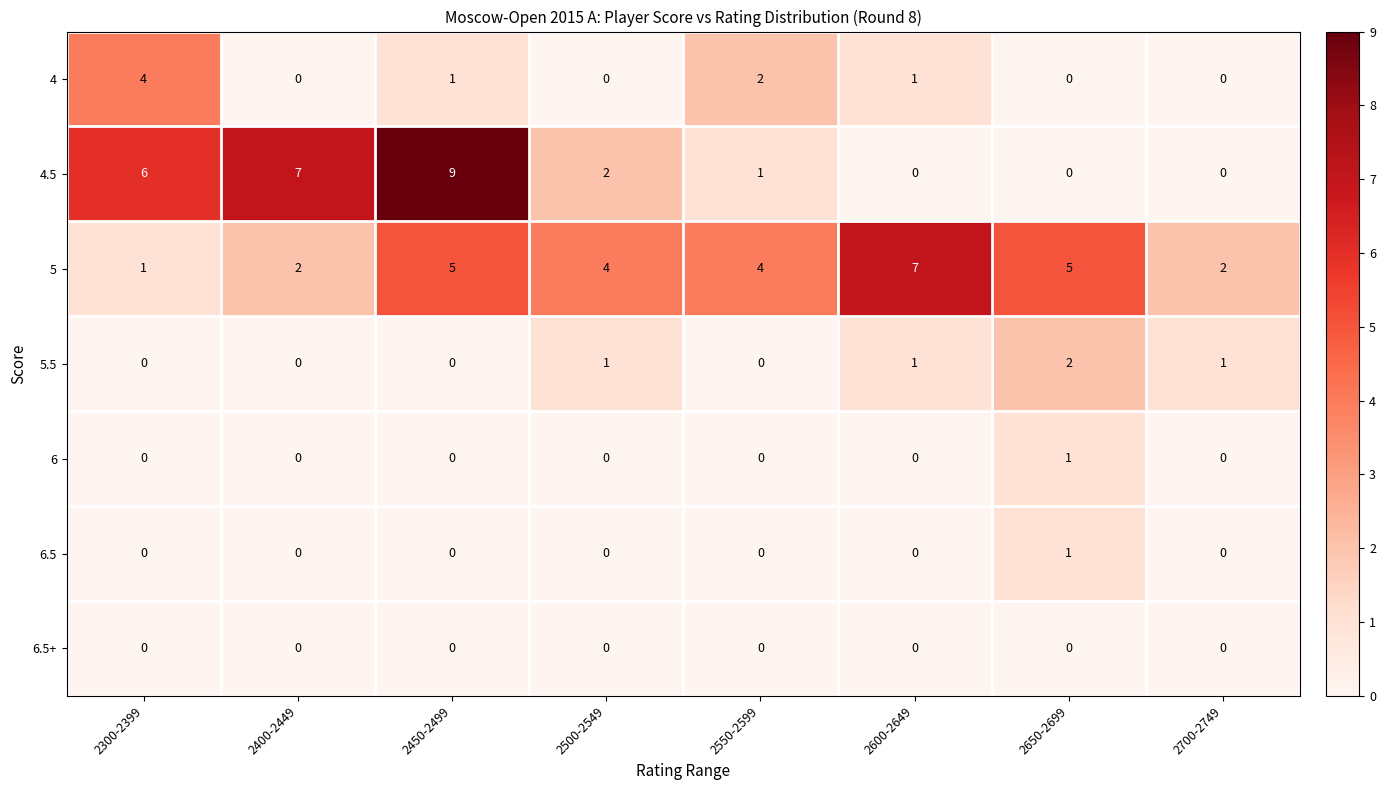

How many 4.5 values are between 0 and 7?

7